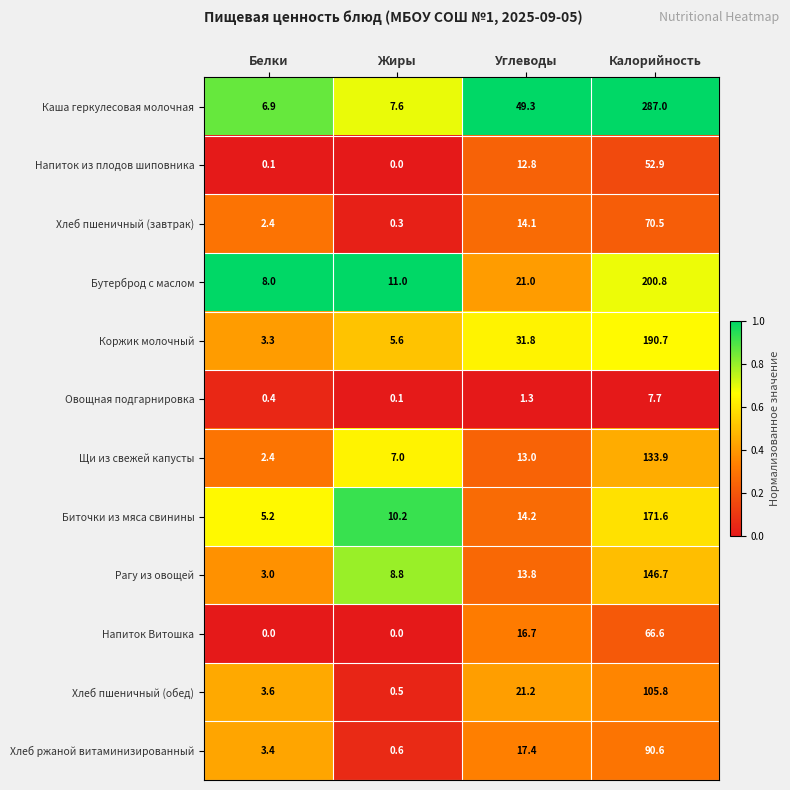

List the series in order of their peak value, highest first.

Каша геркулесовая молочная, Бутерброд с маслом, Коржик молочный, Биточки из мяса свинины, Рагу из овощей, Щи из свежей капусты, Хлеб пшеничный (обед), Хлеб ржаной витаминизированный, Хлеб пшеничный (завтрак), Напиток Витошка, Напиток из плодов шиповника, Овощная подгарнировка